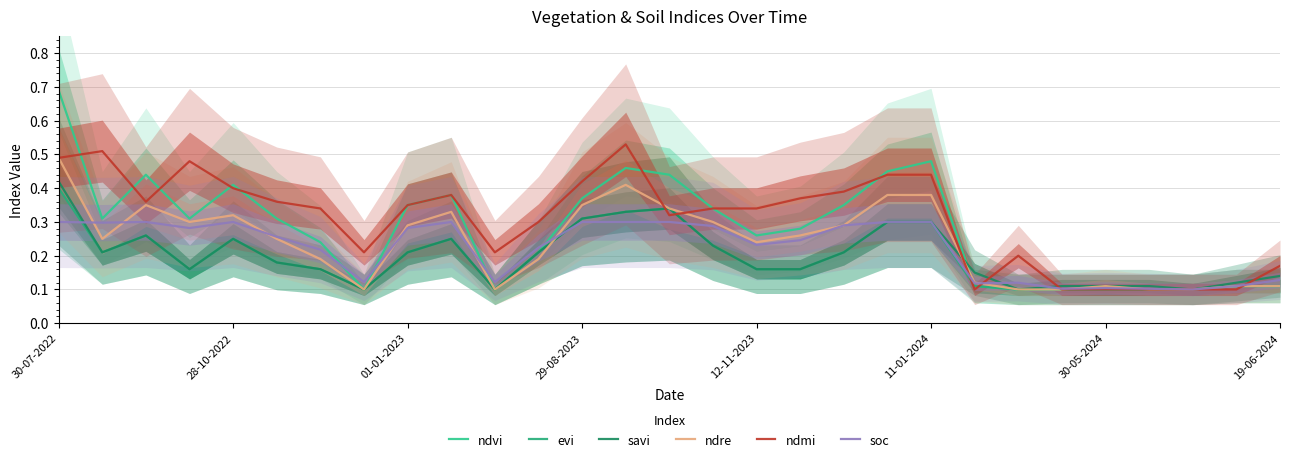

Which series has the largest total across all categories?

ndmi